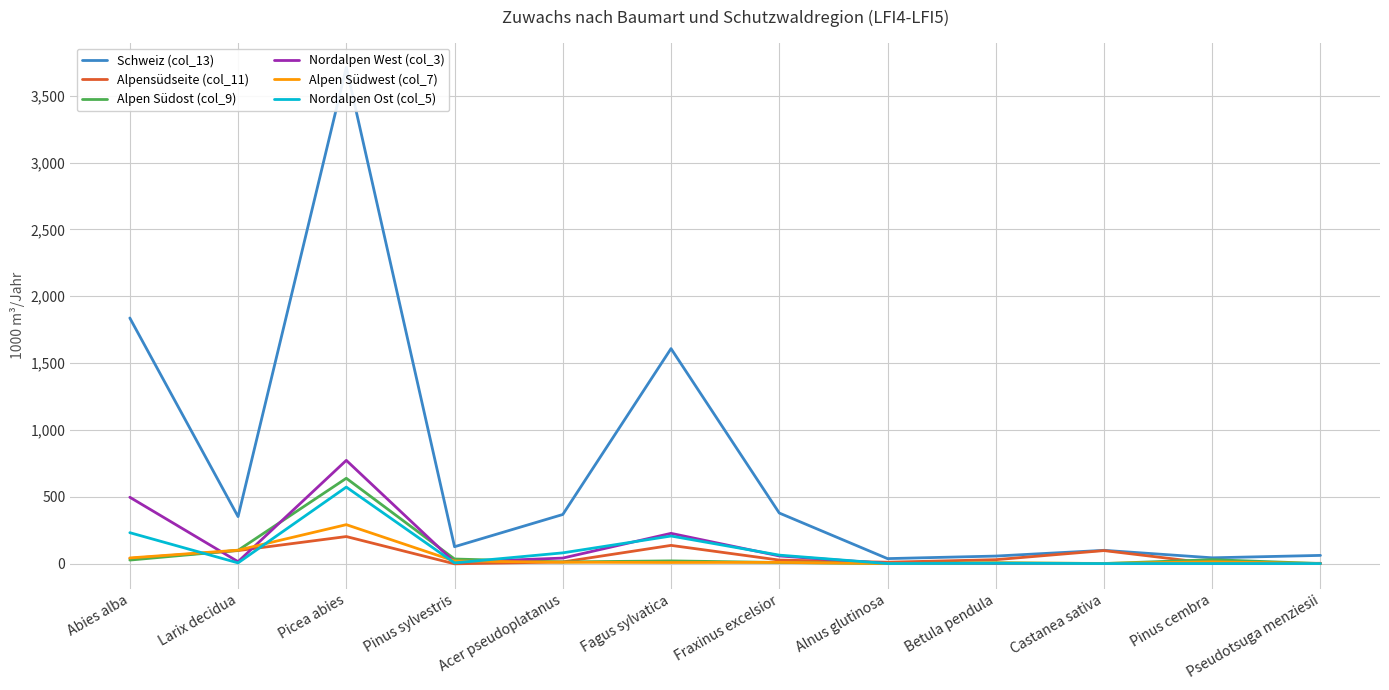

What is the value of the Schweiz (col_13) point at the 2nd from the left?

351